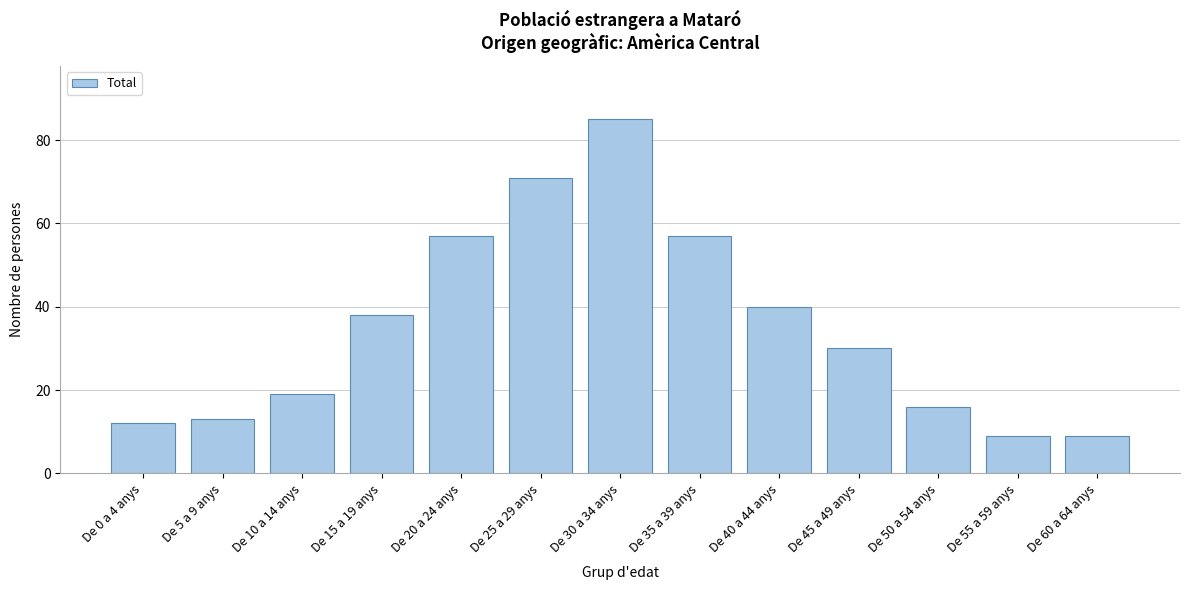

Reading left to right, list all the values displayed in this chart.

12	13	19	38	57	71	85	57	40	30	16	9	9